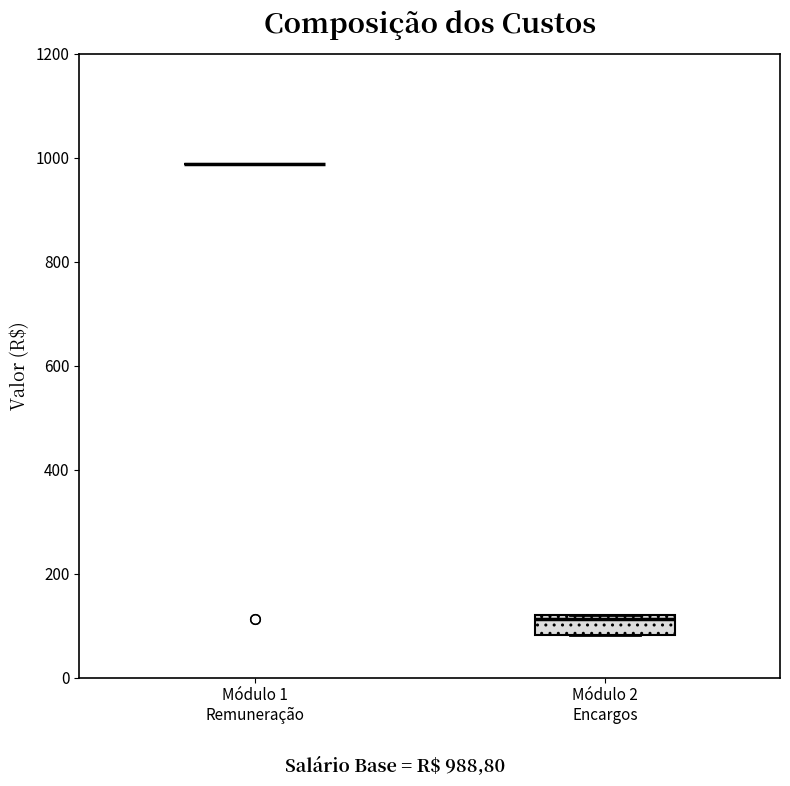

Reading left to right, read every box against the y-axis: the position of its median line, the range the box covers, and the ends of its whiskers. The values are not printed on the chart, so give them approximately, as read against the axis.

Módulo 1 Remuneração: box collapsed to a line at 980, whiskers 980 to 980
Módulo 2 Encargos: median 120 (just below the box's upper edge), box 80 to 120, whiskers 80 to 120